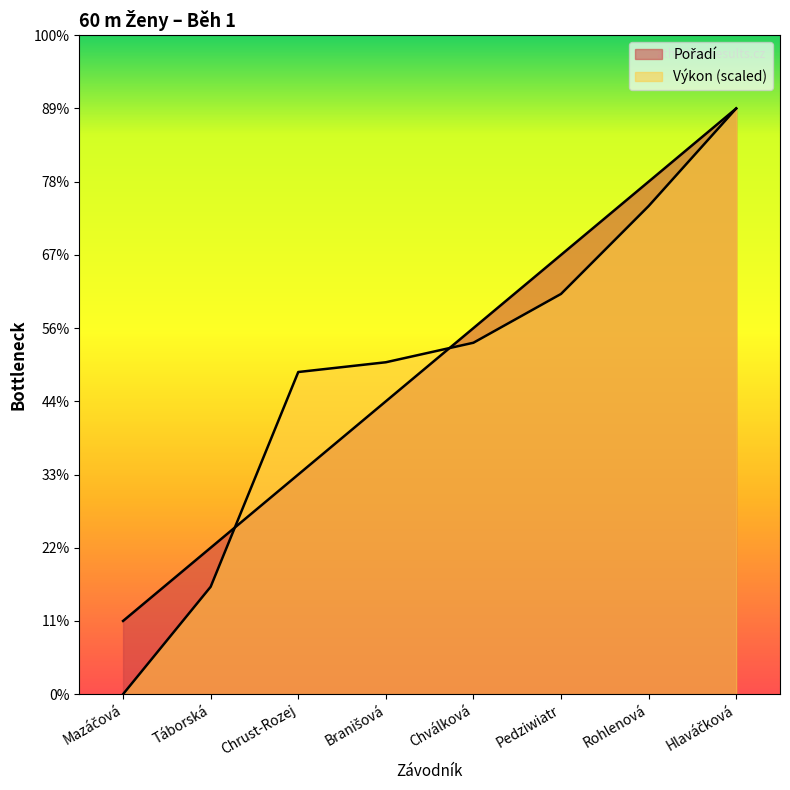

How many lines are shown in the chart?

2